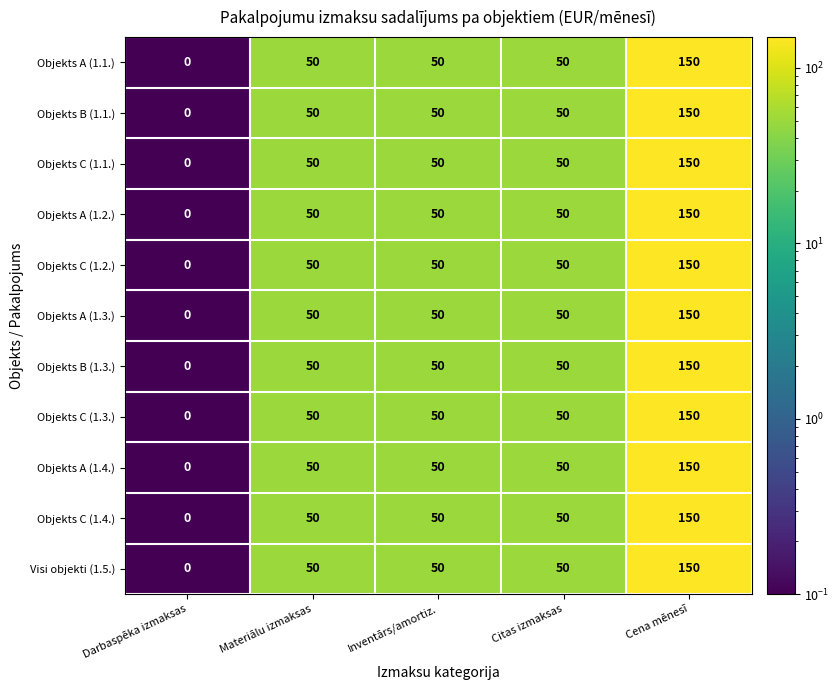

The Objekts C (1.2.) series shows 50 at Materiālu izmaksas. True or false?

True